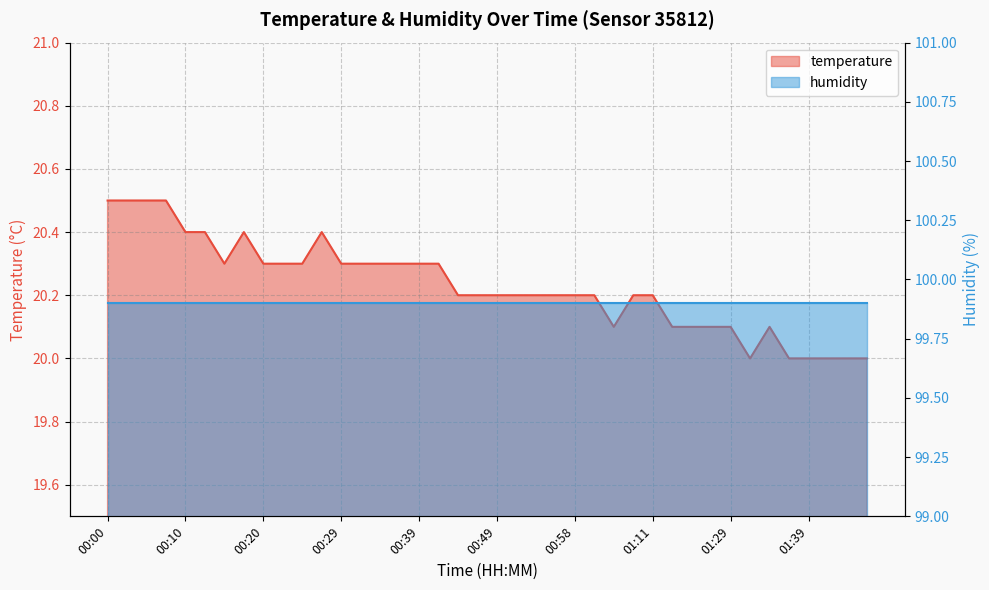

How many interior local valleys (lower than both neighbors) does the data have?

3